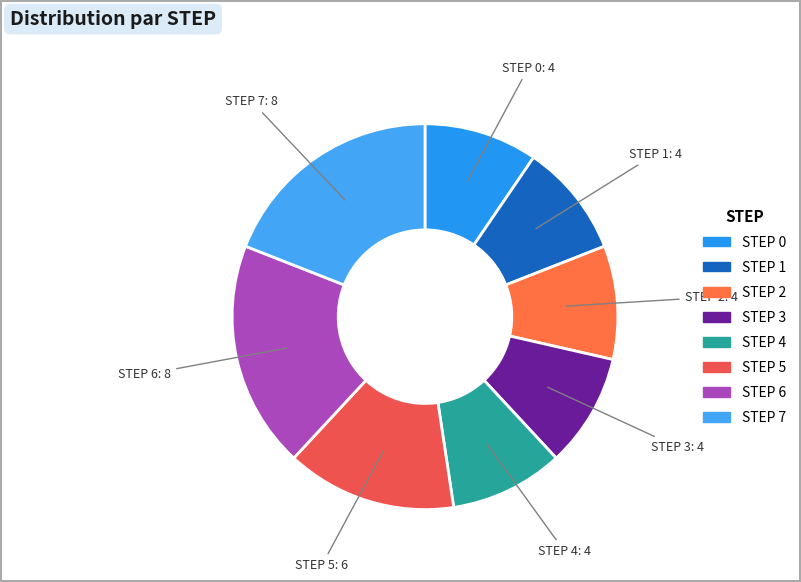

How many segments does this pie chart have?

8